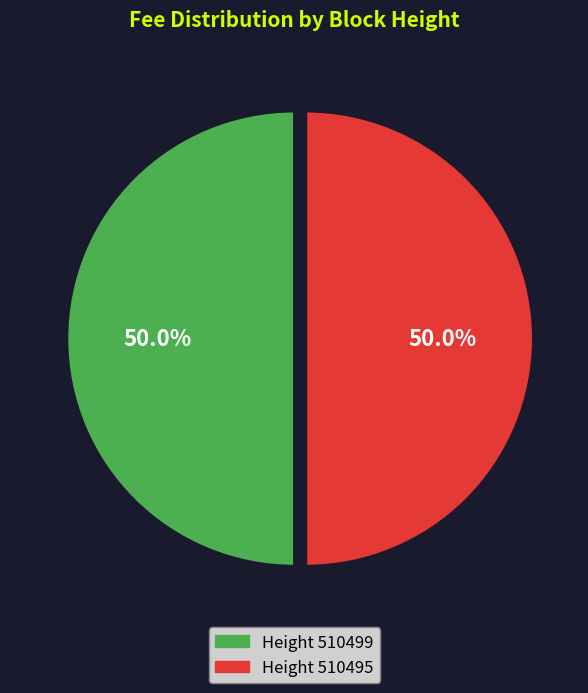

Combined, do Height 510495 and Height 510499 account for over 50%?

Yes